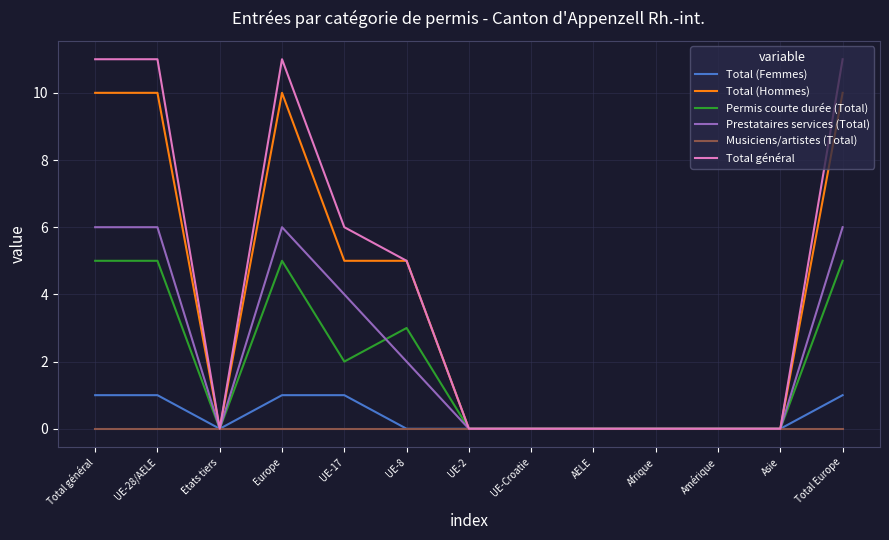

Which series has the largest total across all categories?

Total général